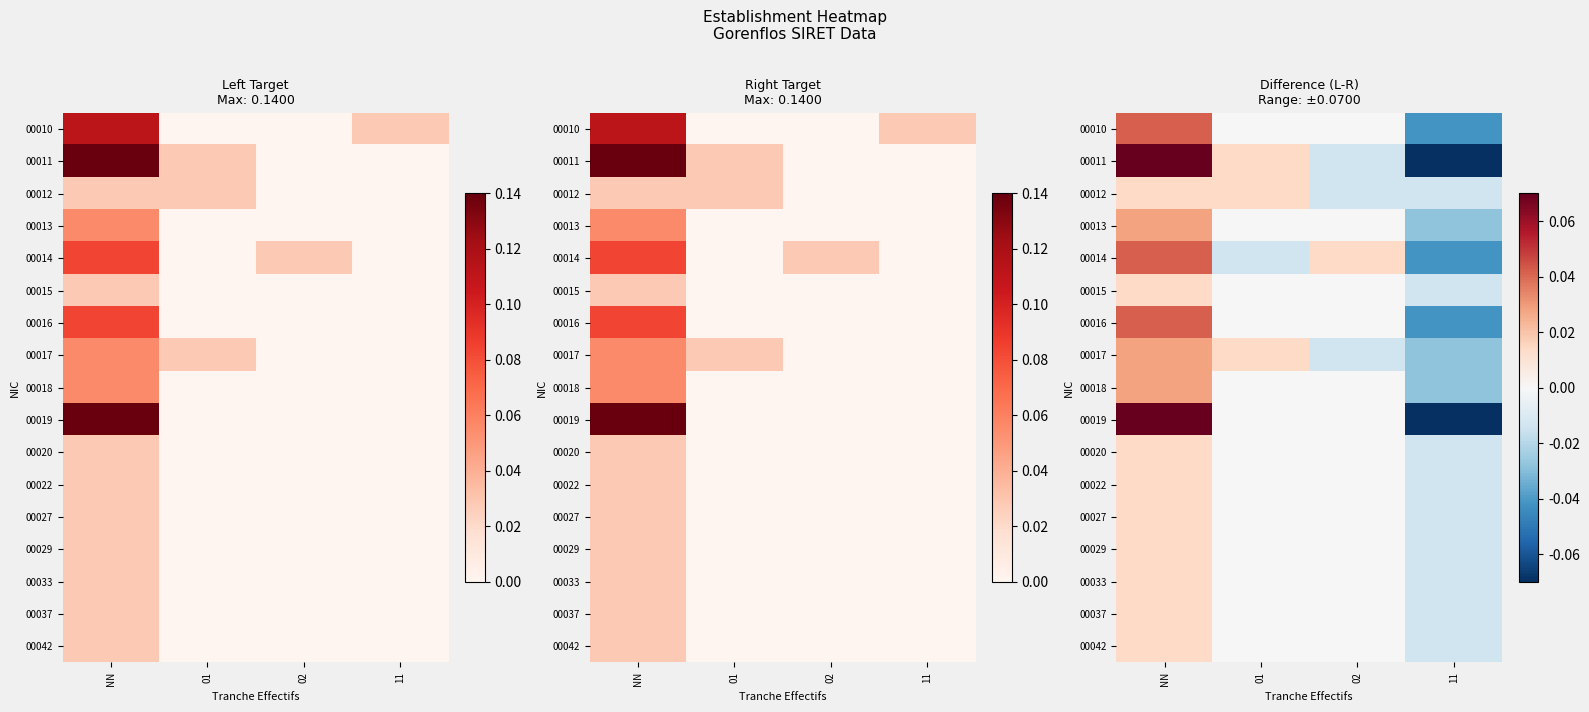

The 00011 series shows 0.0 at 01. True or false?

True